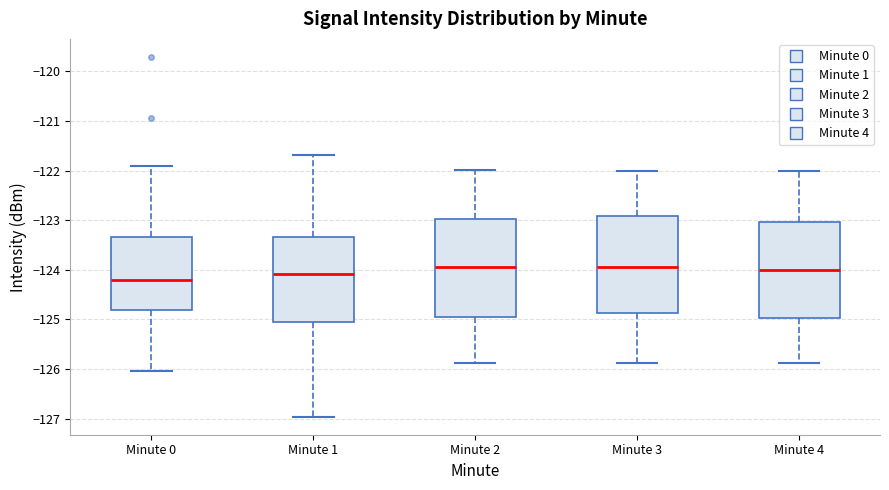

Reading left to right, read every box against the y-axis: the position of its median line, the range the box covers, and the ends of its whiskers. The values are not printed on the chart, so give them approximately, as read against the axis.

Minute 0: median -124.2, box -124.8 to -123.3, whiskers -126.0 to -121.9
Minute 1: median -124.1, box -125.0 to -123.3, whiskers -127.0 to -121.7
Minute 2: median -123.9, box -125.0 to -123.0, whiskers -125.9 to -122.0
Minute 3: median -123.9, box -124.9 to -122.9, whiskers -125.9 to -122.0
Minute 4: median -124.0, box -125.0 to -123.0, whiskers -125.9 to -122.0